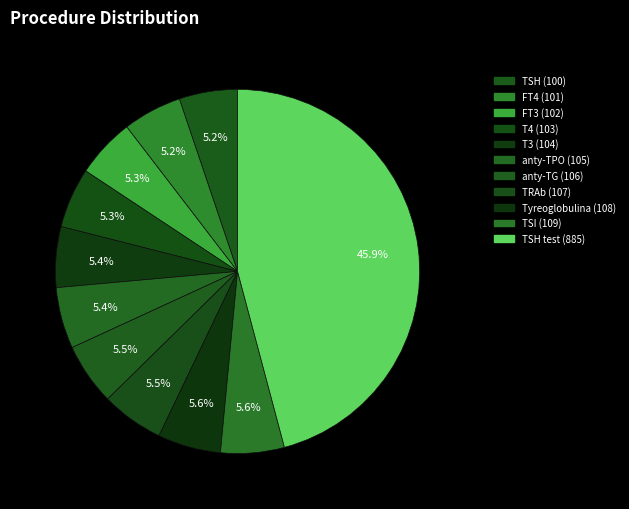

Is it true that TSH test (885) is 46% of the pie?

True